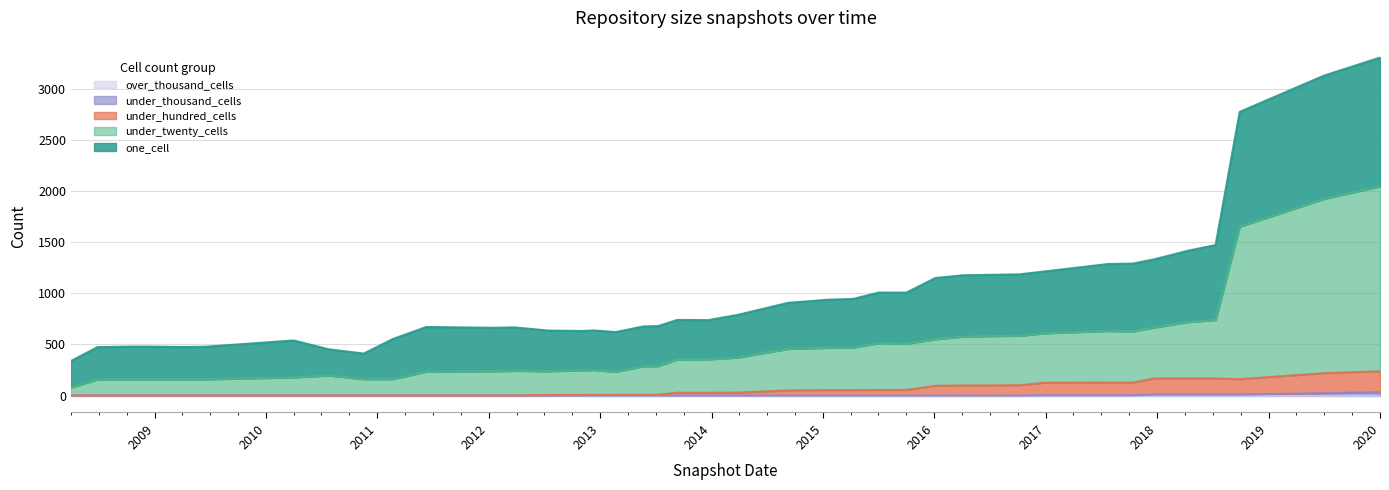

Which category has the highest value in the one_cell series?

2020